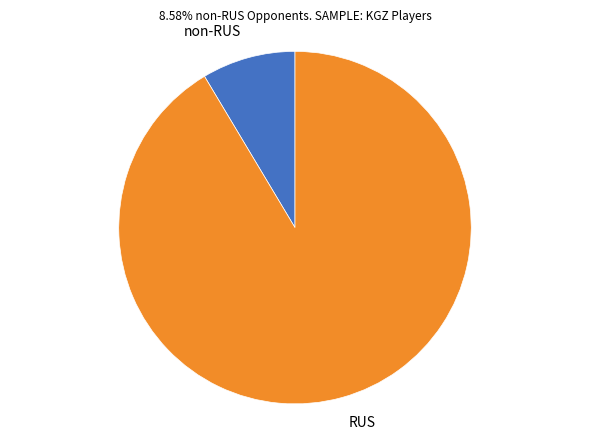

Is the sum of non-RUS and RUS greater than half?

Yes